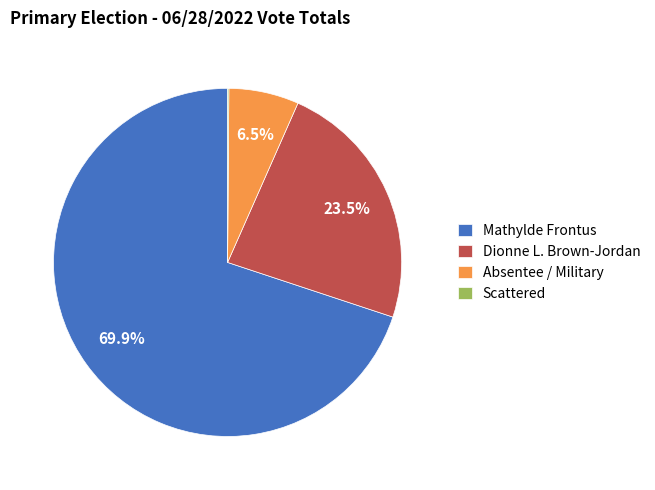

To the nearest percent, what is the average slice percentage?

25%